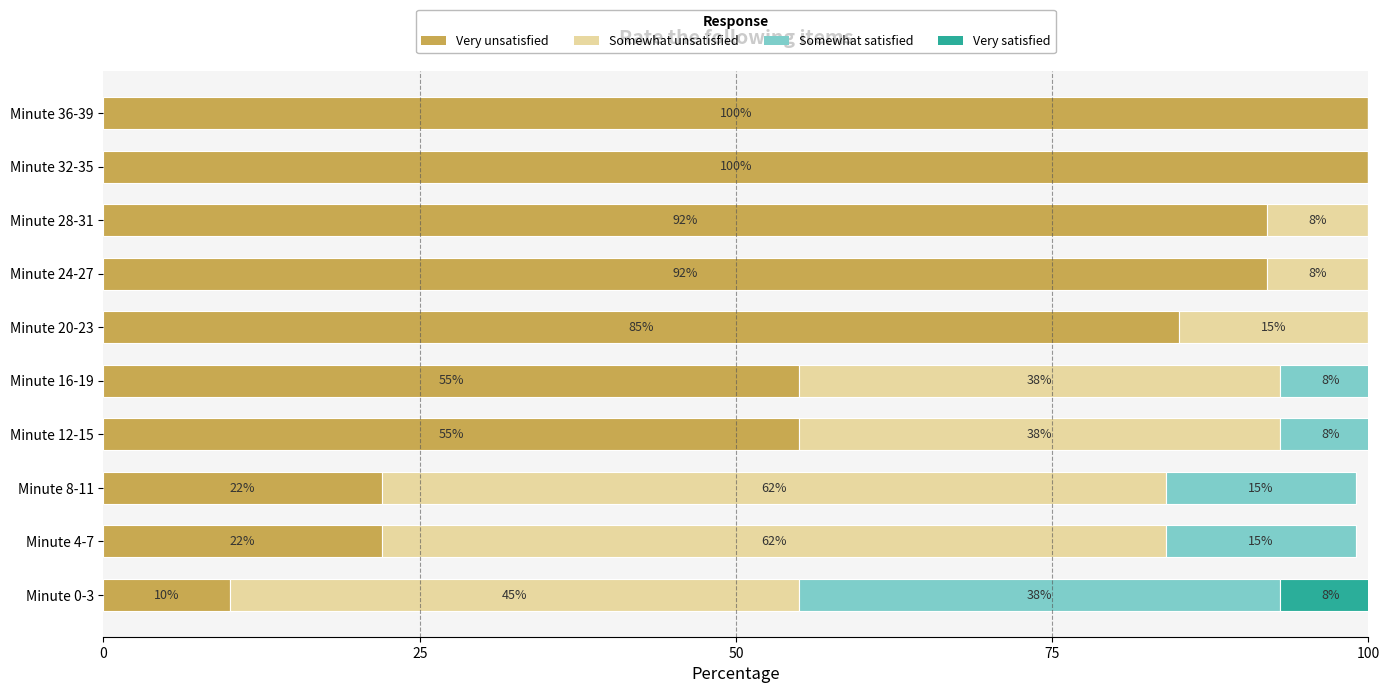

What is the total value across all series at Minute 16-19?

101